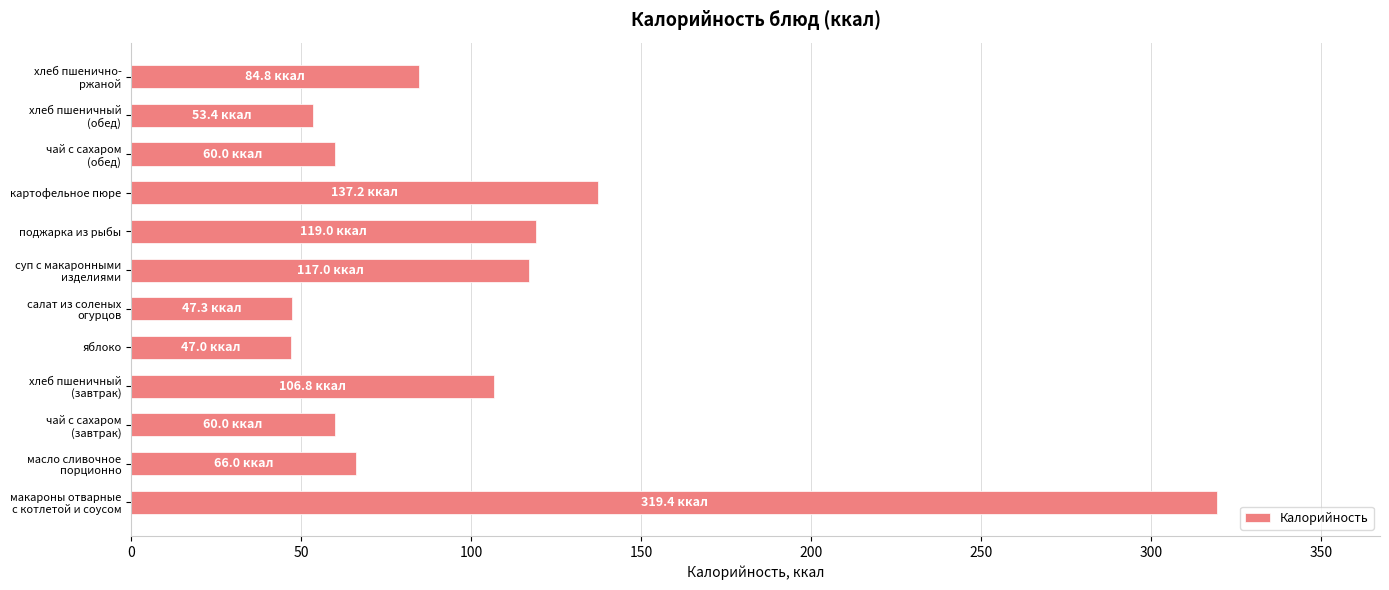

How many data points does each series have?

12